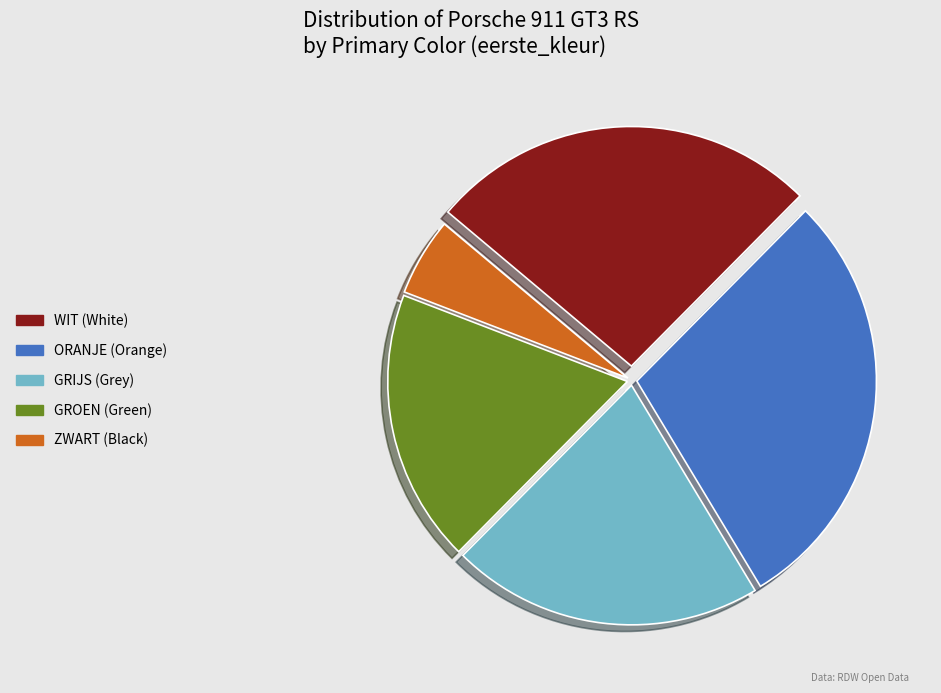

Is there any slice that represents more than half of the pie?

No